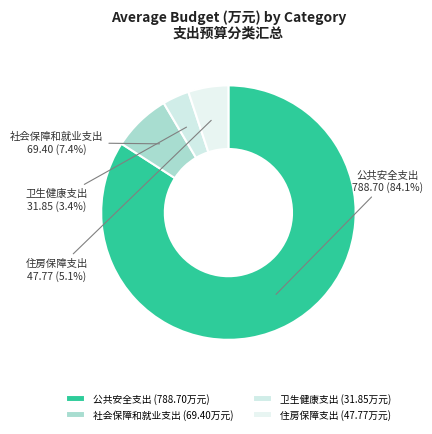

Which has a higher value, 住房保障支出 or 卫生健康支出?

住房保障支出